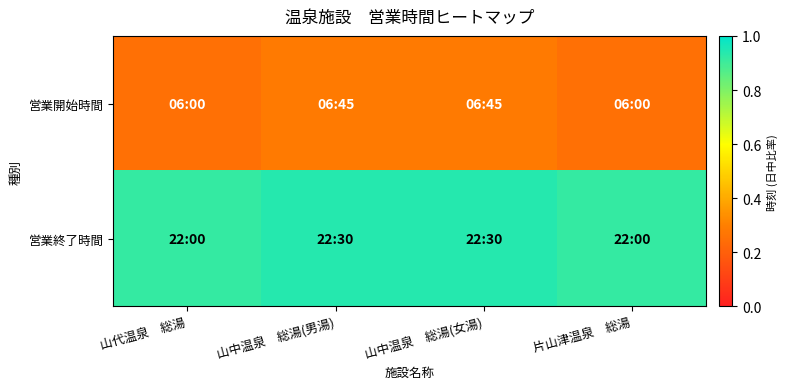

What is the total value across all series at 山中温泉　総湯(女湯)?

1.2